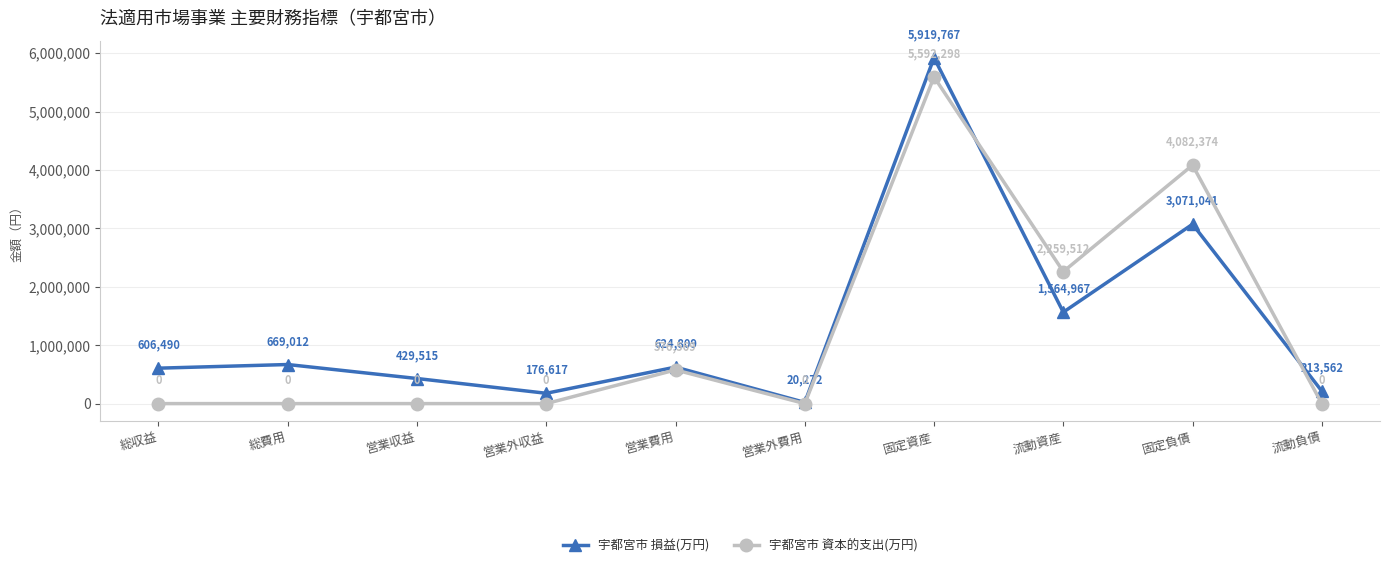

What is the difference between the maximum and second lowest values in the 宇都宮市 資本的支出(万円) series?

5592298